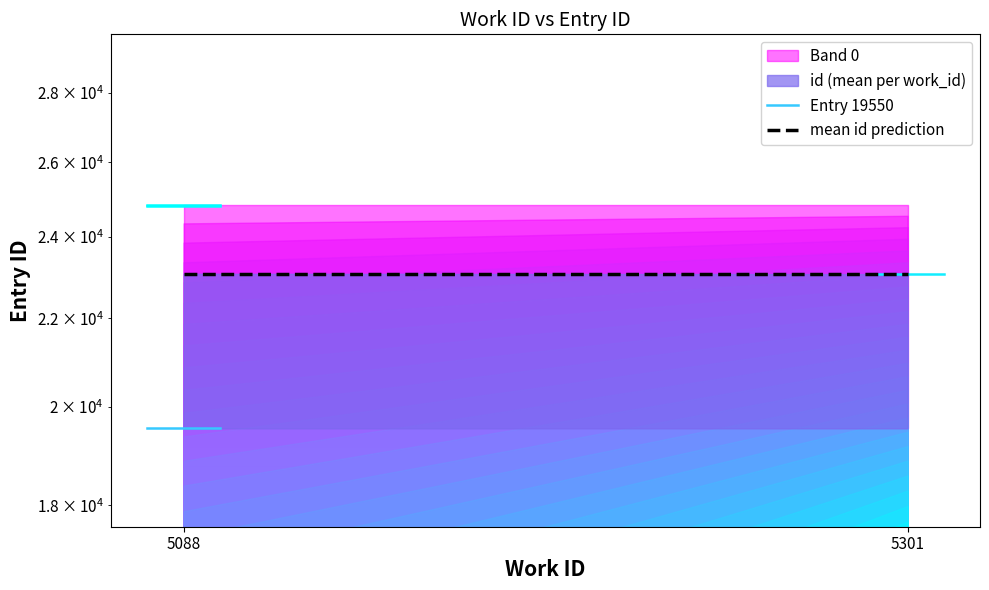

How many data points does each series have?

2